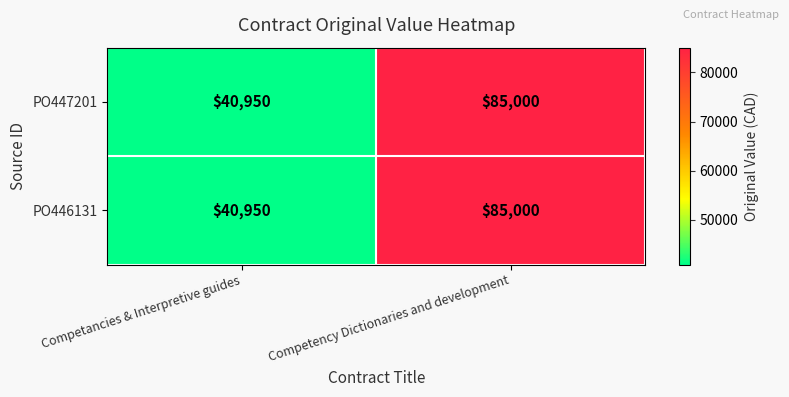

What is the total value across all series at Competency Dictionaries and development?

170000